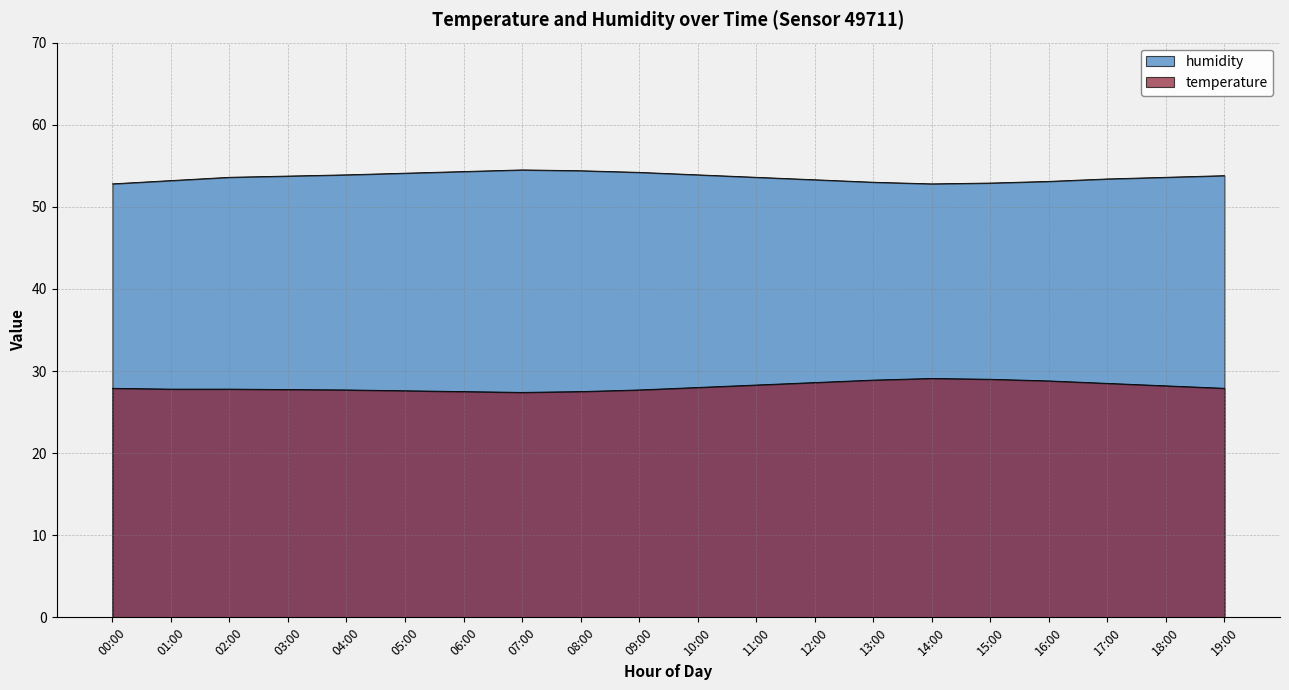

True or false: humidity and temperature intersect in this chart.

False